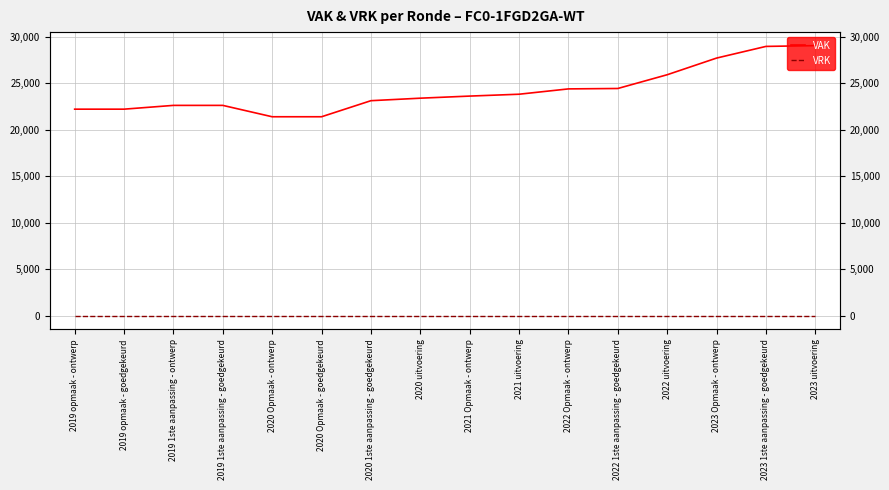

True or false: VRK and VAK intersect in this chart.

False